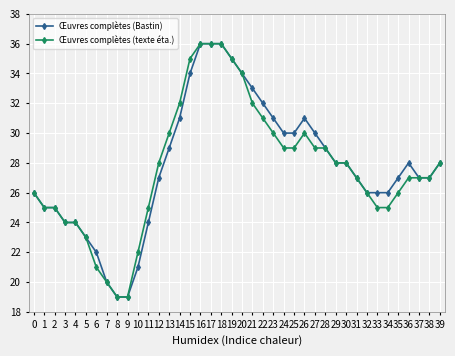

Between 21 and 38, which series saw the biggest shift?

Œuvres complètes (Bastin)